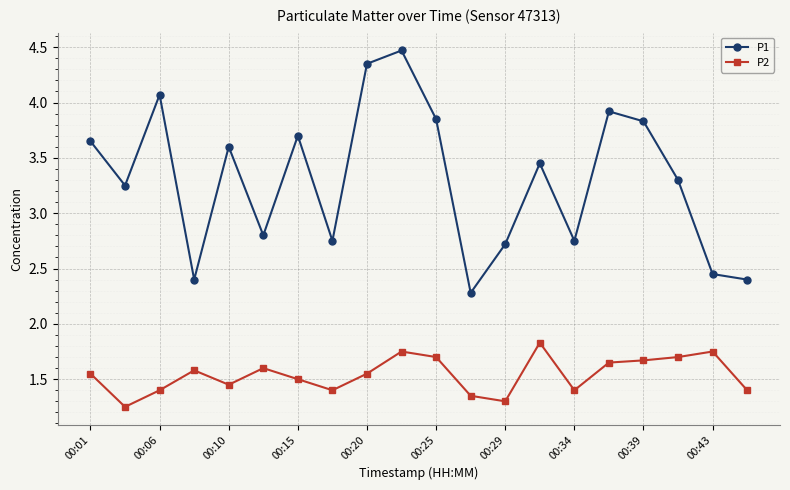

What is the average value of the P2 series?

1.5